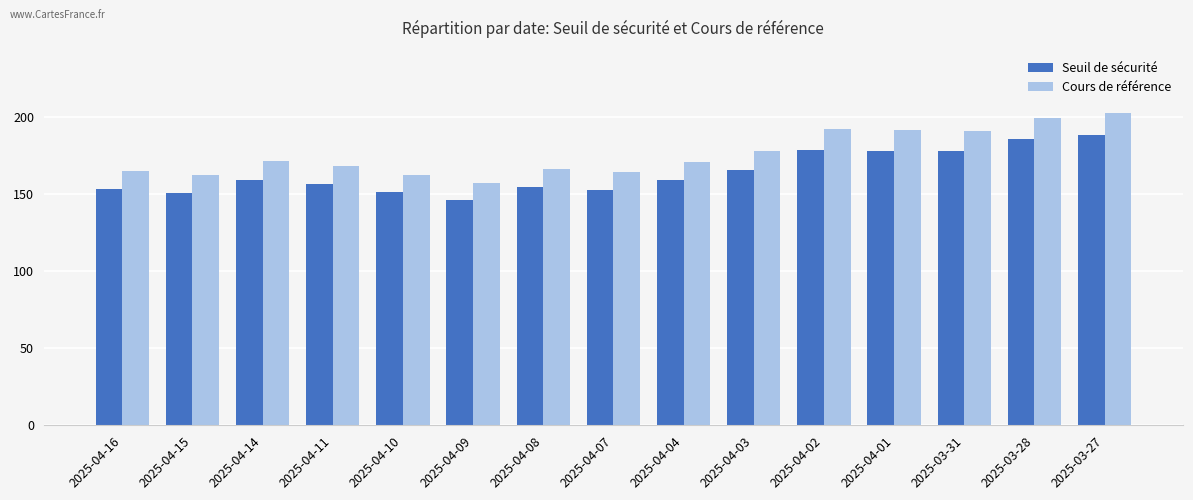

Rank the series by their maximum value, from lowest to highest.

Seuil de sécurité, Cours de référence